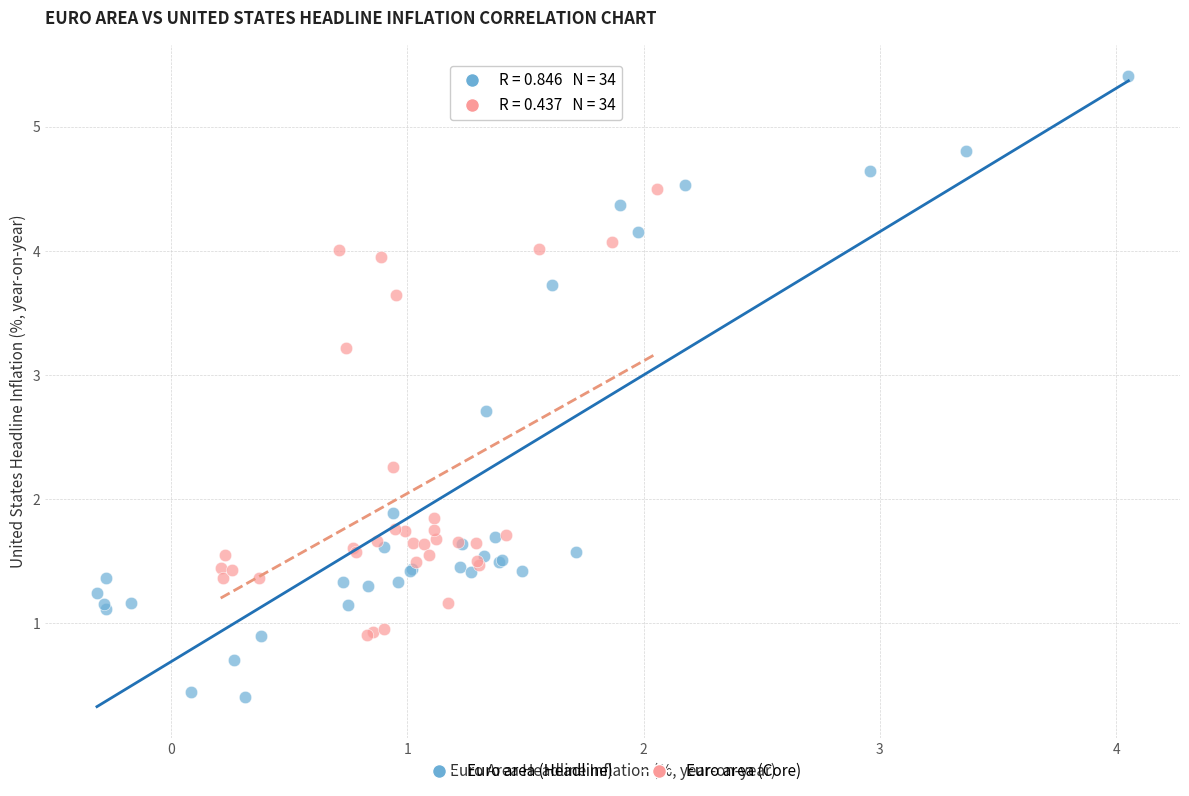

Which series reaches the minimum Y coordinate?

Euro area (Headline)